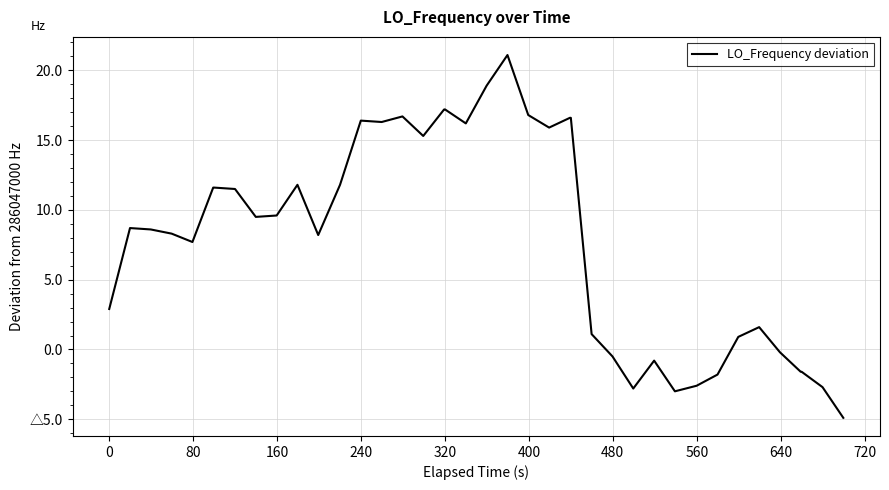

Does the chart display data point markers on the line(s)?

No